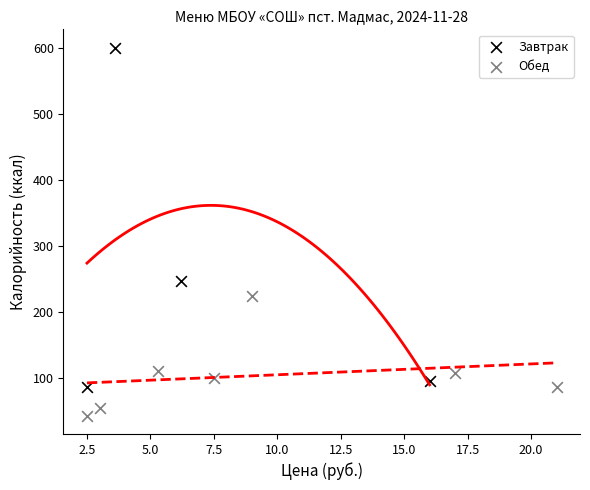

Which series reaches the maximum Y coordinate?

Завтрак